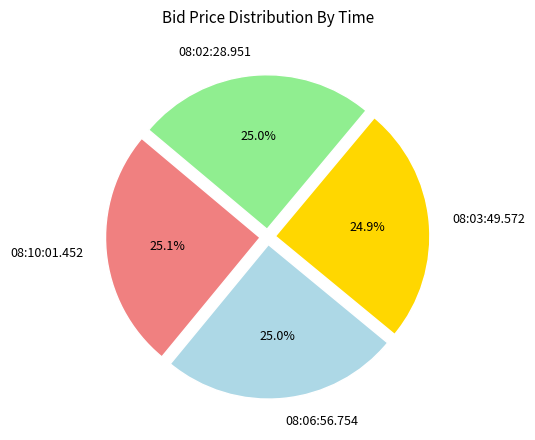

What percentage is the 08:10:01.452 slice, to the nearest percent?

25%